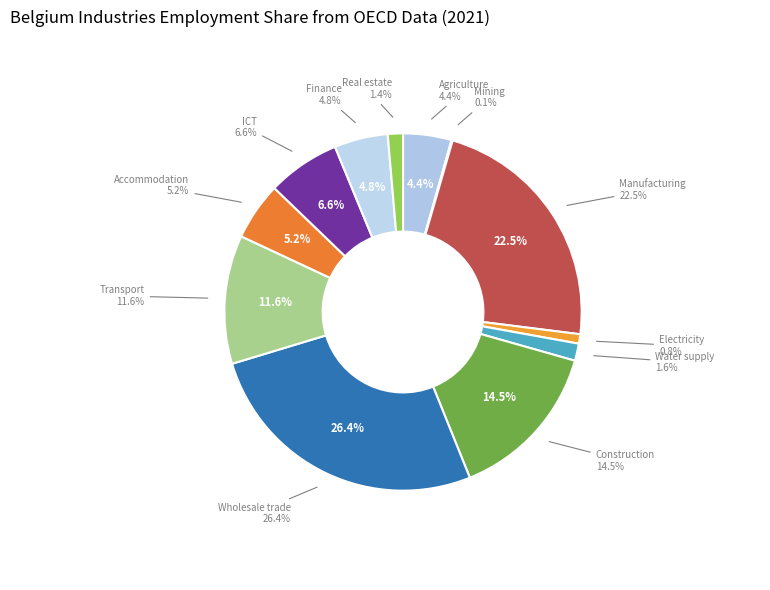

To the nearest percent, what is the average slice percentage?

8%